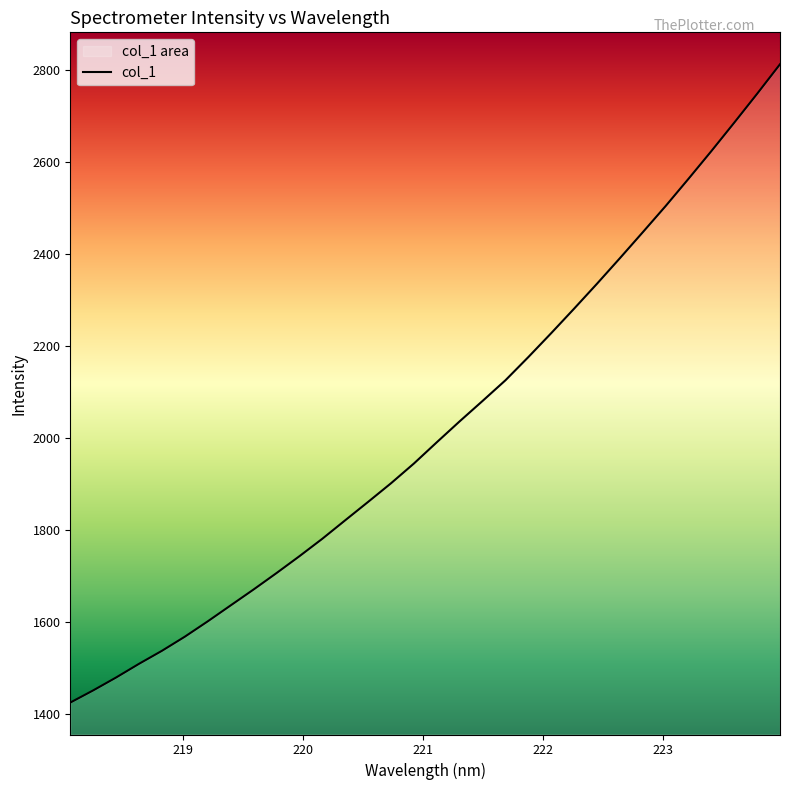

What is the minimum value shown in the chart?

1425.7